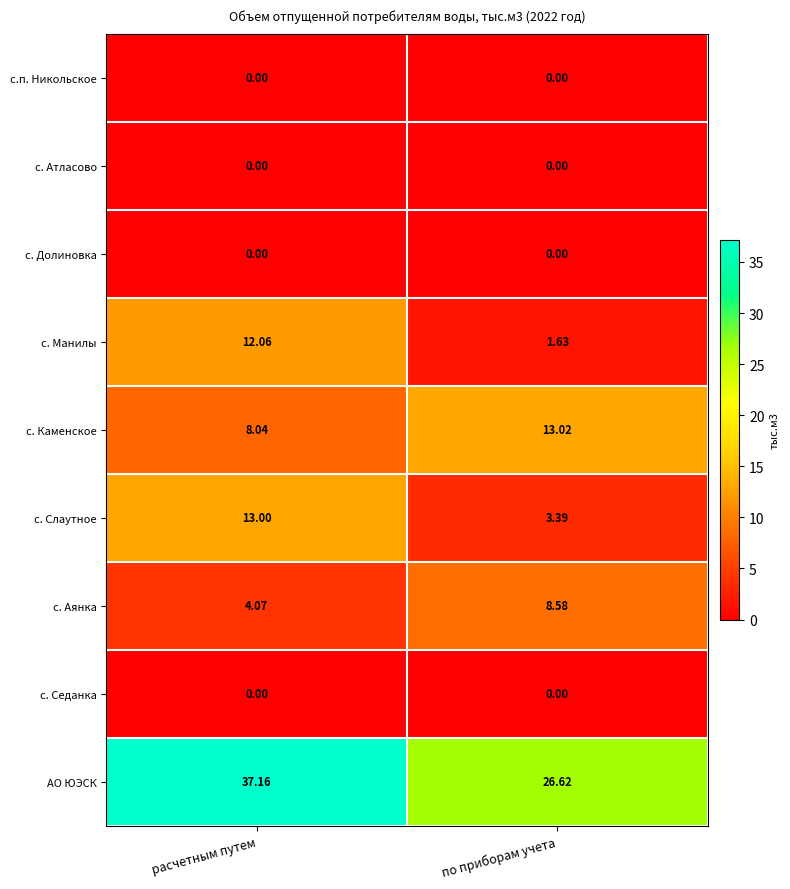

At which category does the chart reach its peak across all series?

расчетным путем